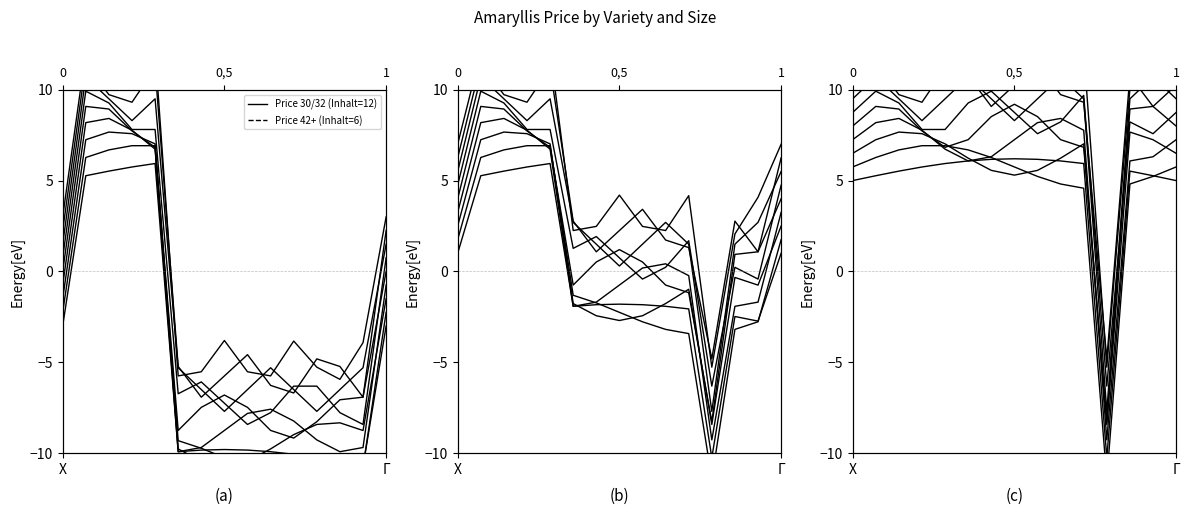

How many intersections are there between Price 42+ (Inhalt=6) and Price 30/32 (Inhalt=12)?

2